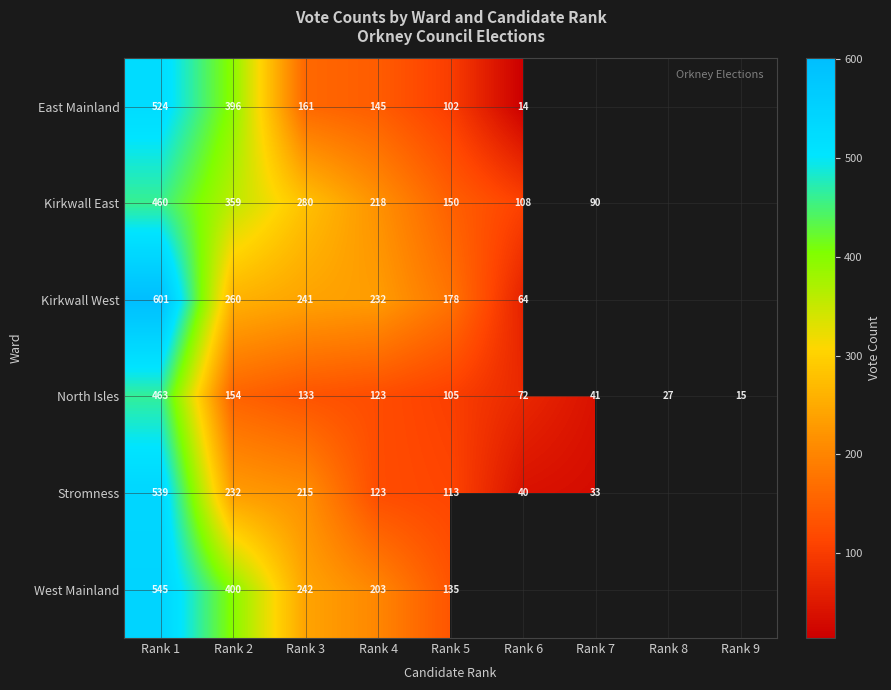

How many distinct data groups are displayed?

6